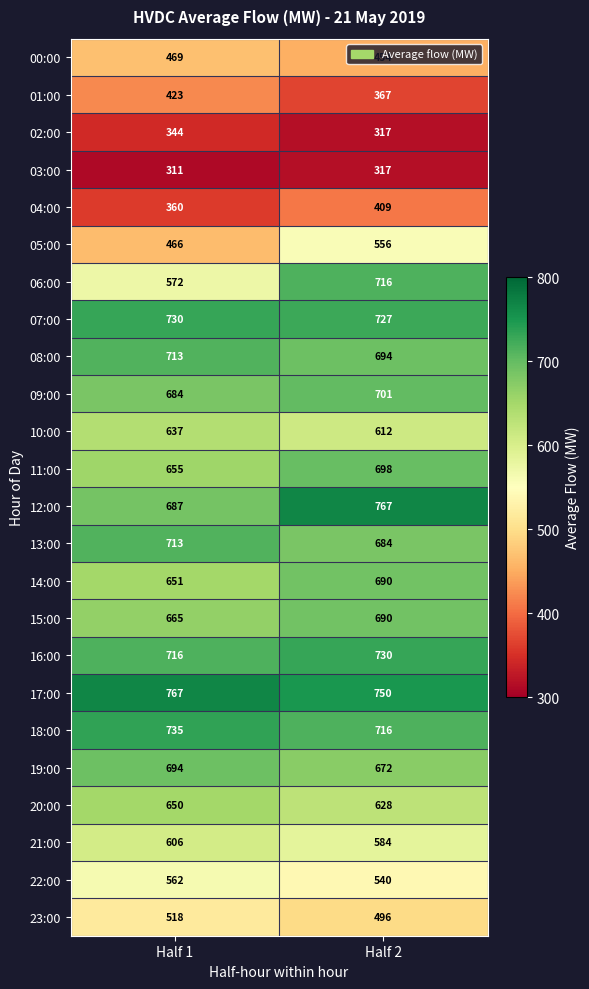

Which label corresponds to the smallest value in the chart?

Half 1